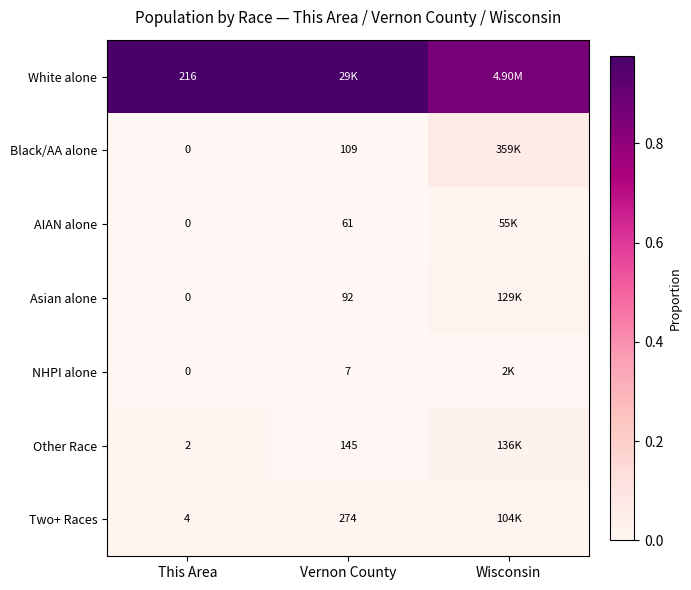

Is the value of Two+ Races at Vernon County greater than the value of Asian alone at This Area?

Yes